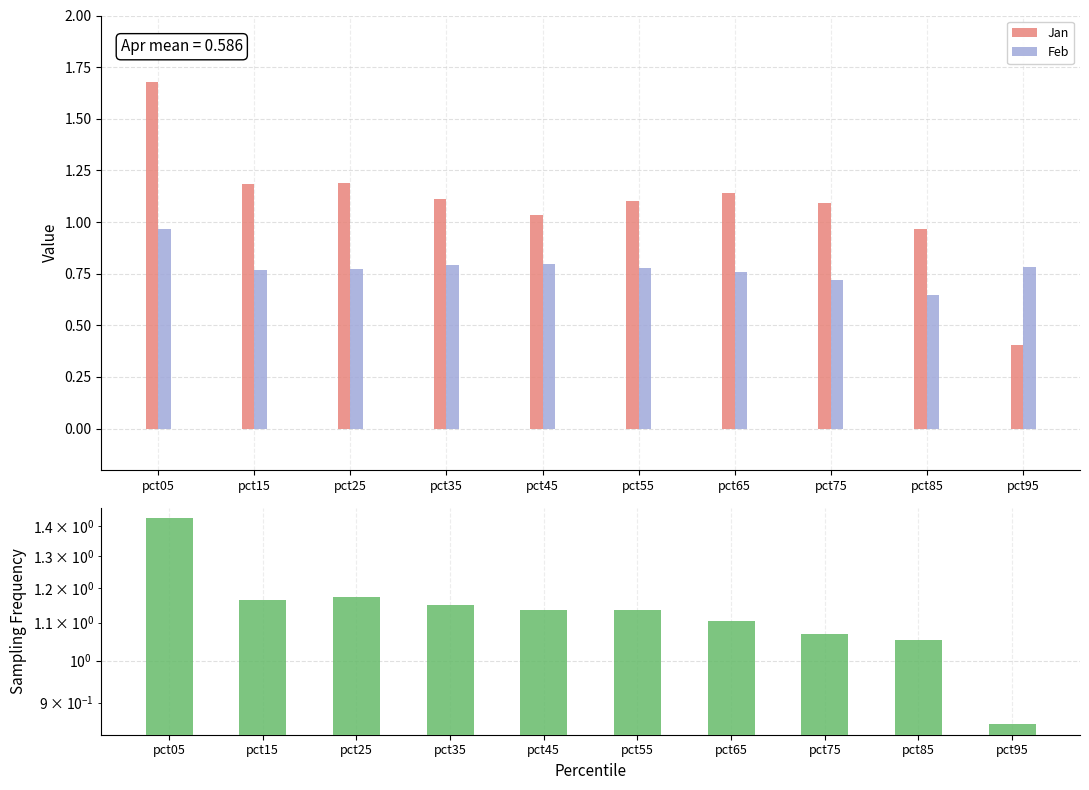

What is the approximate value of Jan at pct45?

1.0